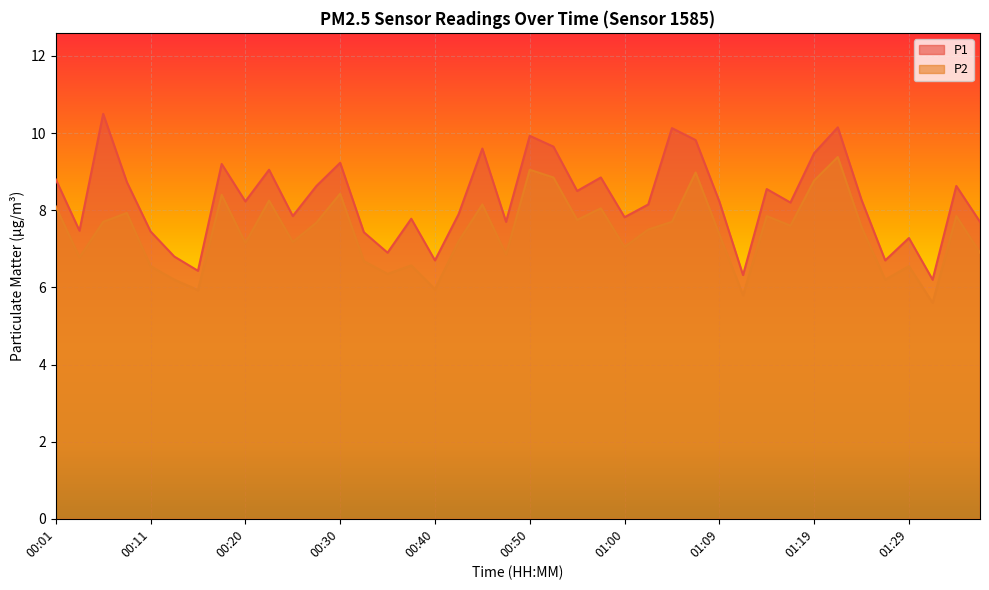

What is the difference between the maximum and second lowest values in the P1 series?

4.2